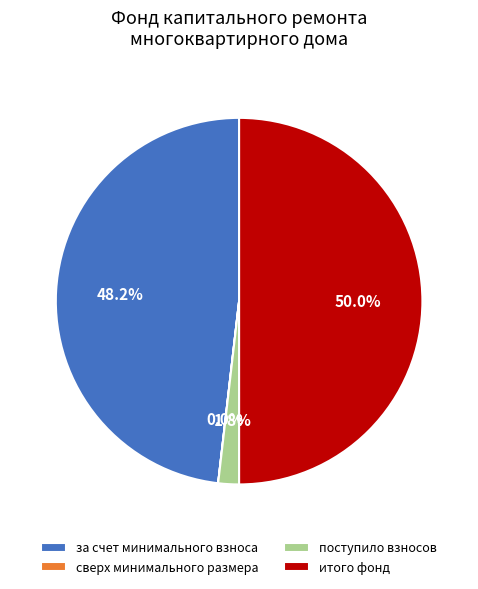

Do итого фонд and за счет минимального взноса together represent more than half of the pie?

Yes